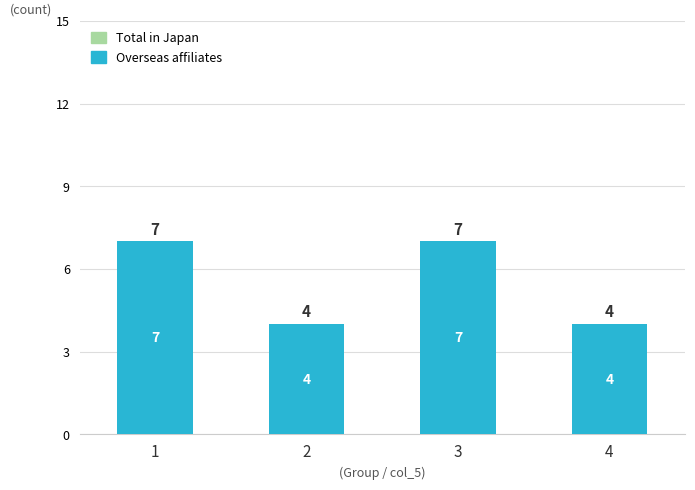

Reading left to right, extract all data points from this chart.

7	4	7	4